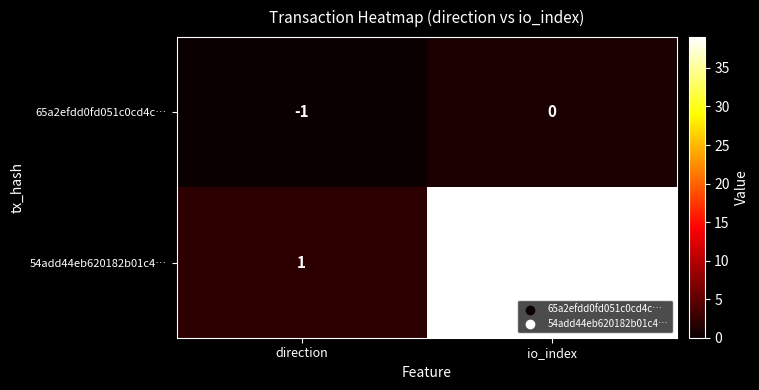

Reading right to left, list all the values displayed in this chart.

65a2efdd0fd051c0cd4c…: io_index=0	direction=-1
54add44eb620182b01c4…: io_index=38	direction=1